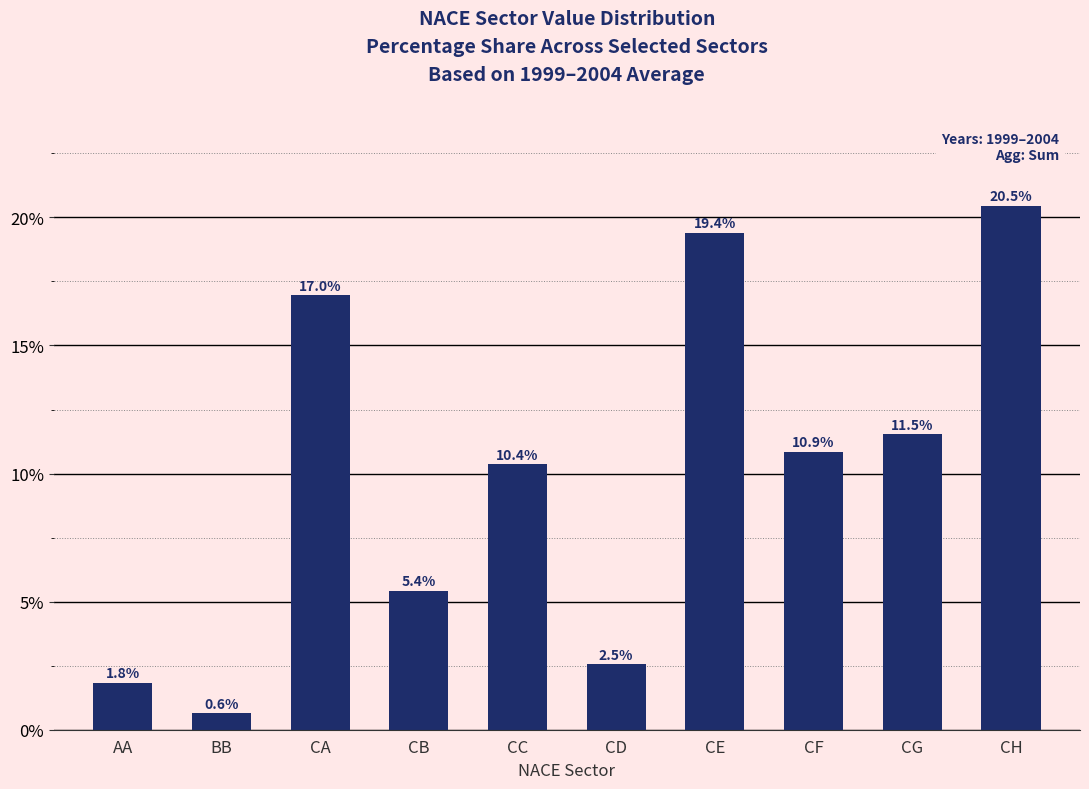

Does the chart contain any negative values?

No